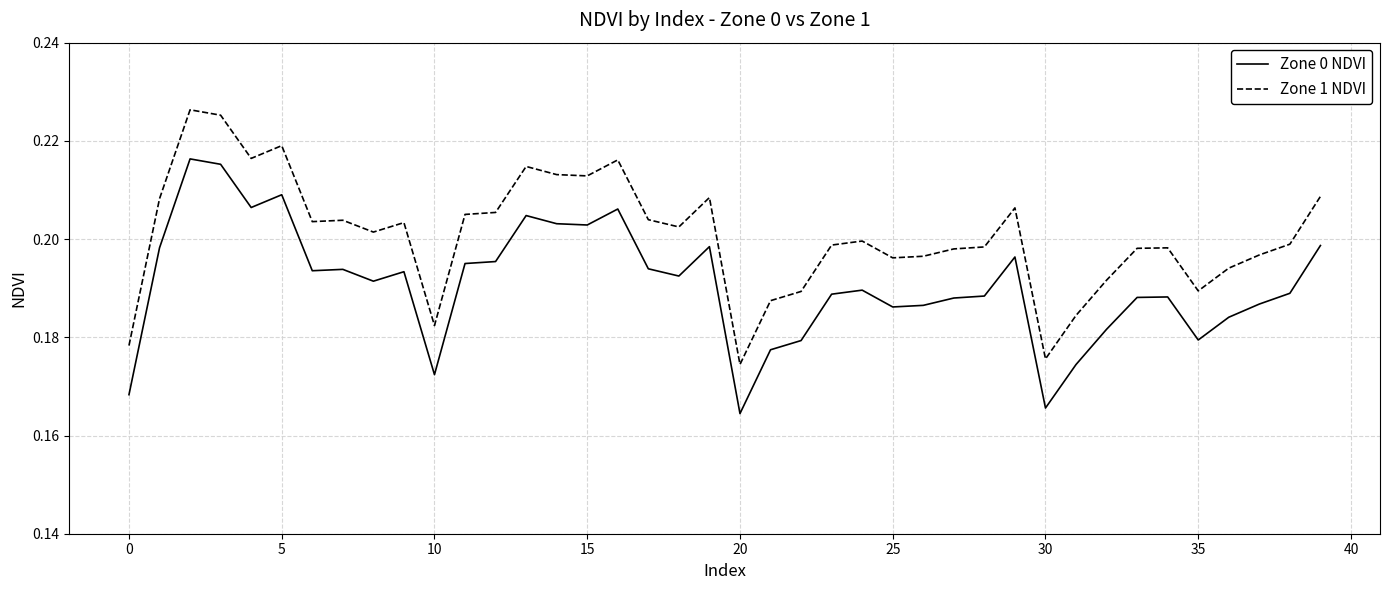

How many Zone 0 NDVI values are between 0 and 1?

40